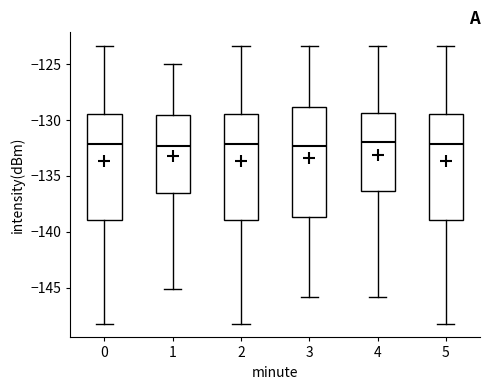

Reading left to right, transcribe this box plot: for each box, give where its median line is, the range the box spans, and where its two whiskers end, as read against the y-axis. The values are not printed on the chart, so give them approximately, as read against the axis.

0: median -132.0, box -139.0 to -129.5, whiskers -148.0 to -123.5
1: median -132.5, box -136.5 to -129.5, whiskers -145.0 to -125.0
2: median -132.0, box -139.0 to -129.5, whiskers -148.0 to -123.5
3: median -132.5, box -138.5 to -129.0, whiskers -146.0 to -123.5
4: median -132.0, box -136.5 to -129.5, whiskers -146.0 to -123.5
5: median -132.0, box -139.0 to -129.5, whiskers -148.0 to -123.5